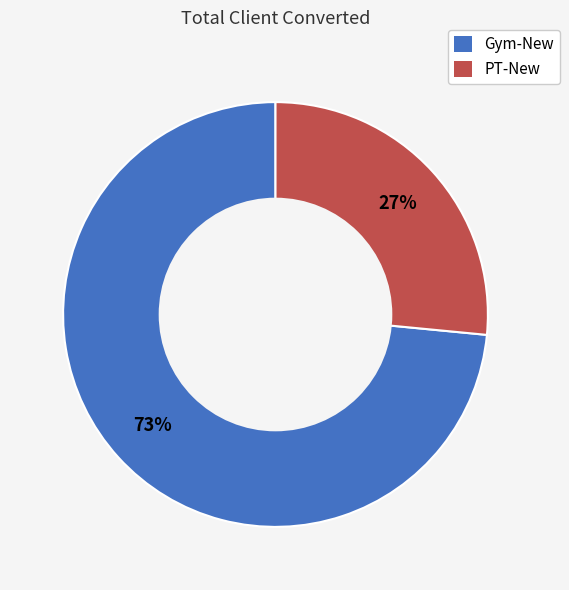

Which slice is the smallest?

PT-New